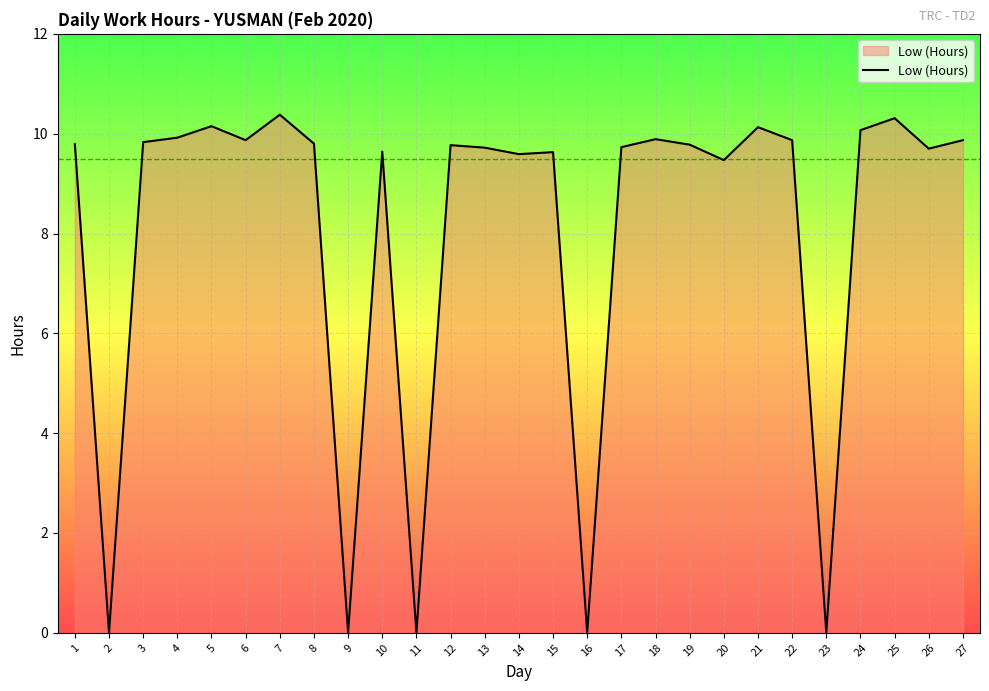

Approximately how many times larger is the value at 10 compared to 20?

1.0